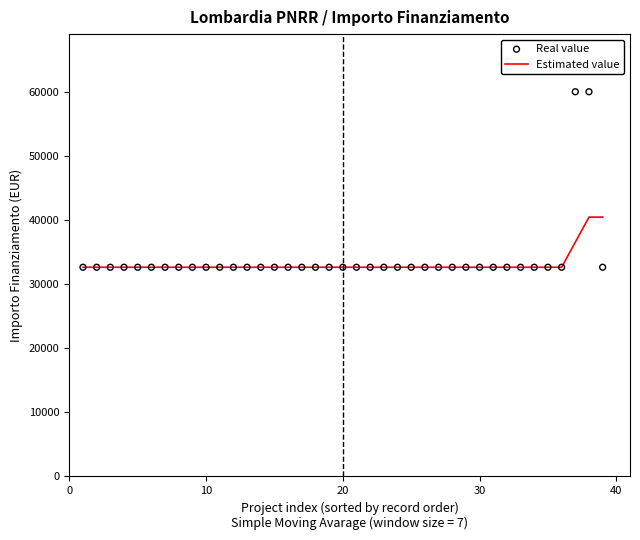

Which series has the widest spread of Y values?

Real value